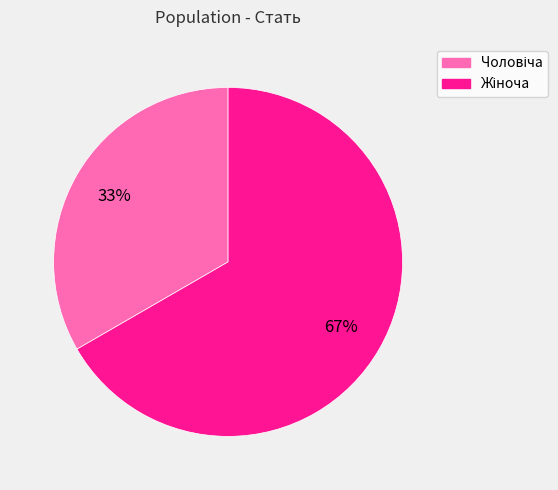

To the nearest percent, what is the average slice percentage?

50%